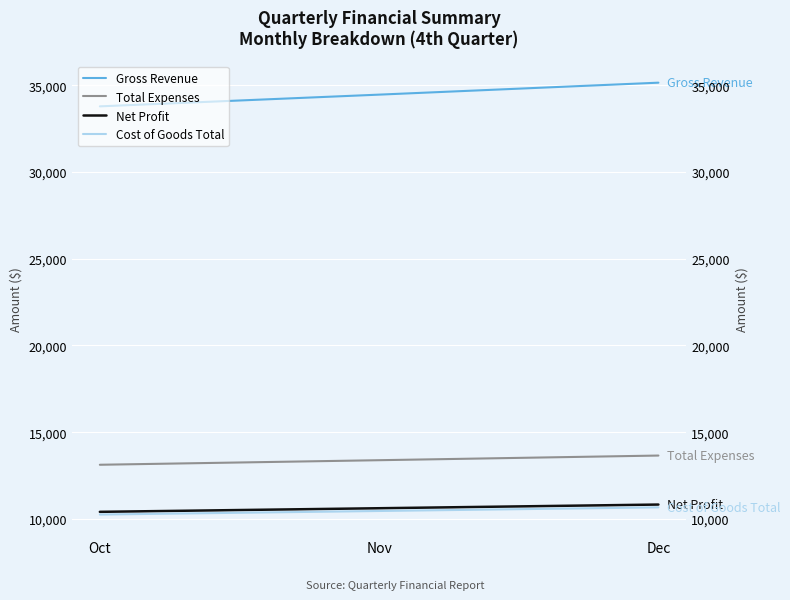

What is the average value of the Gross Revenue series?

34465